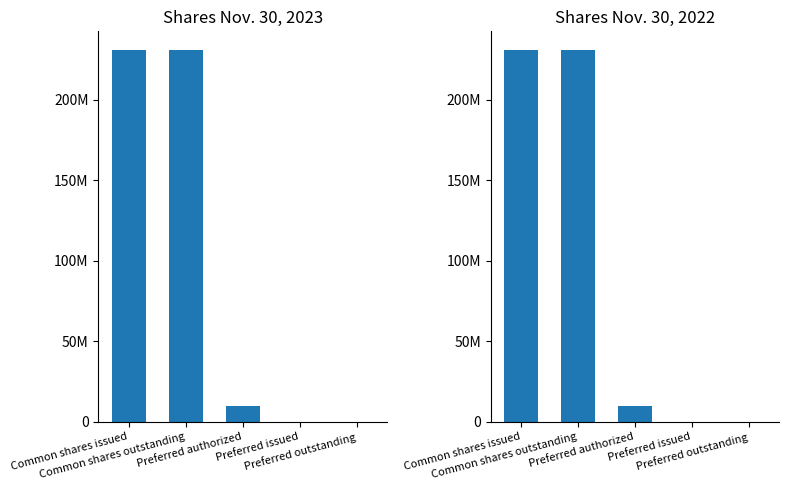

How many values in the Nov. 30, 2023 series are below 10000000?

2